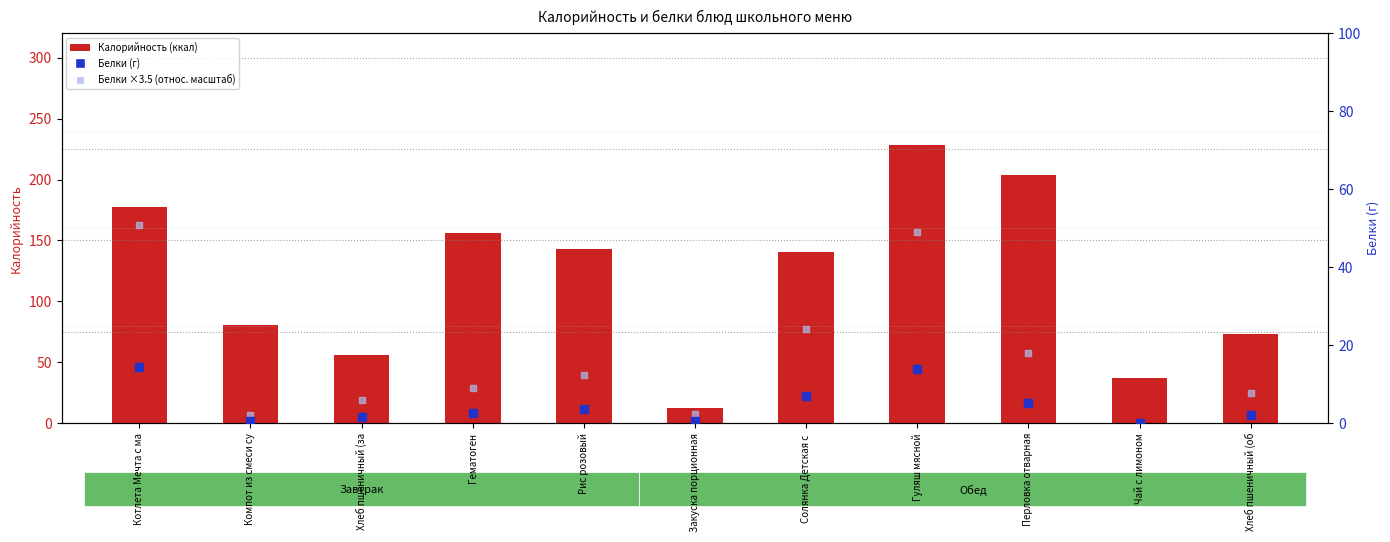

Which series reaches the minimum Y coordinate?

Белки